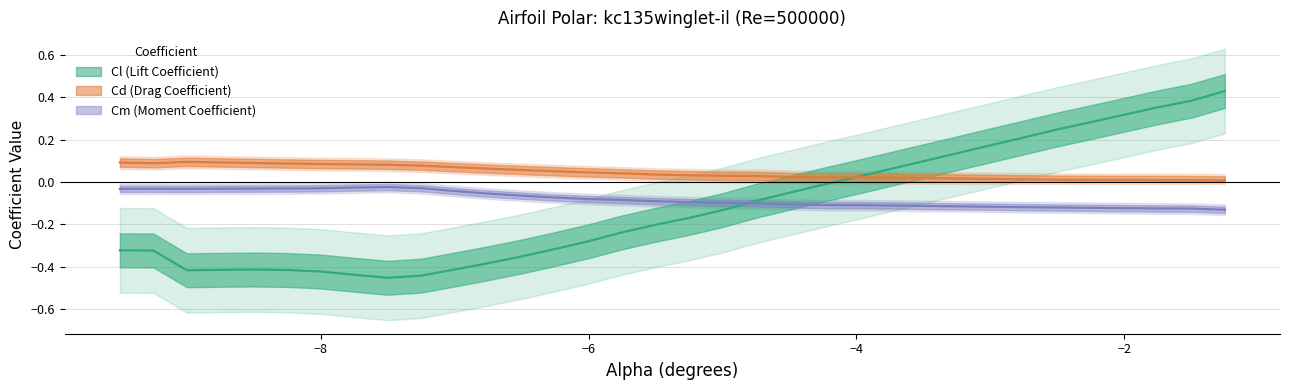

Rank the series at -5.5 from lowest to highest value.

Cl, Cm, Cd